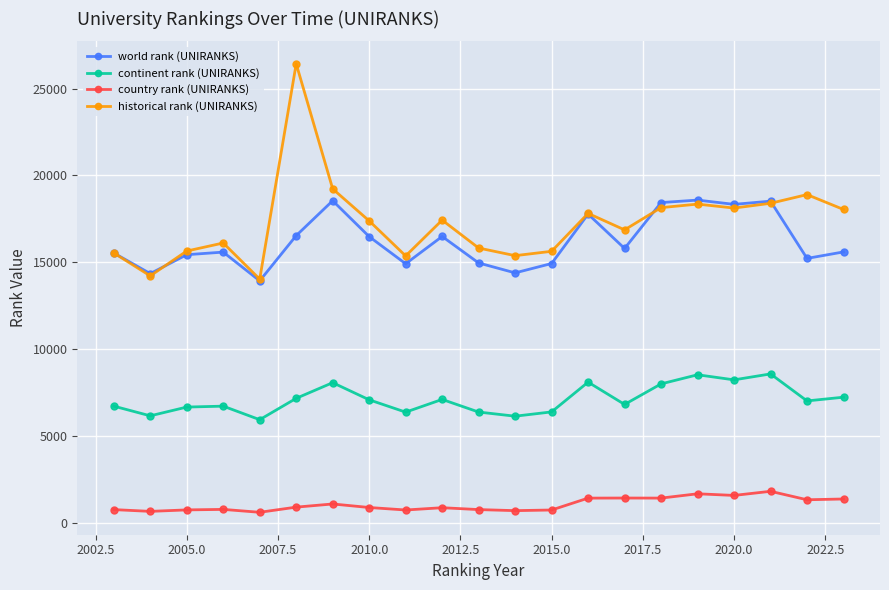

Which series has the largest range (max minus min)?

historical rank (UNIRANKS)